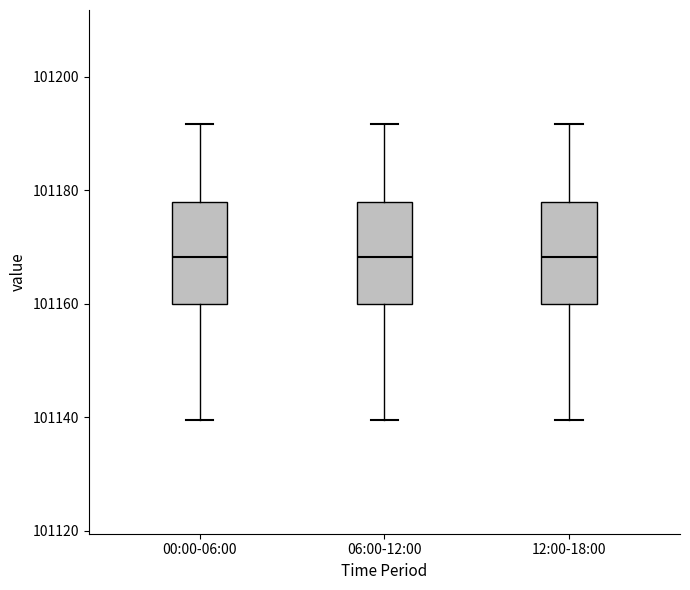

Where does the upper whisker of the box for 00:00-06:00 end on the y-axis? The values are not printed on the chart, so give them approximately, as read against the axis.

101192